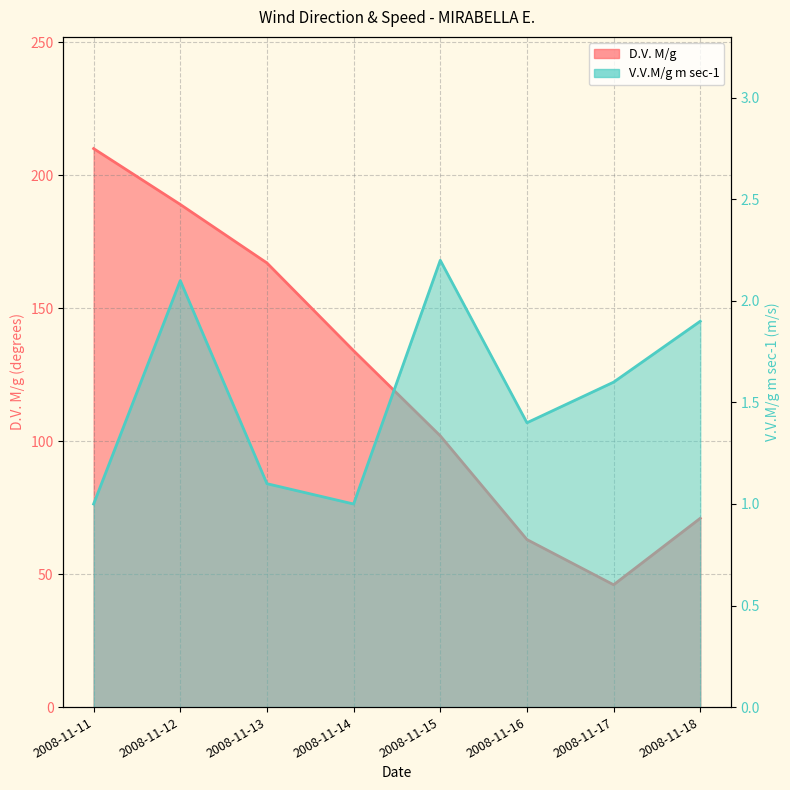

Which series has the largest total across all categories?

D.V. M/g